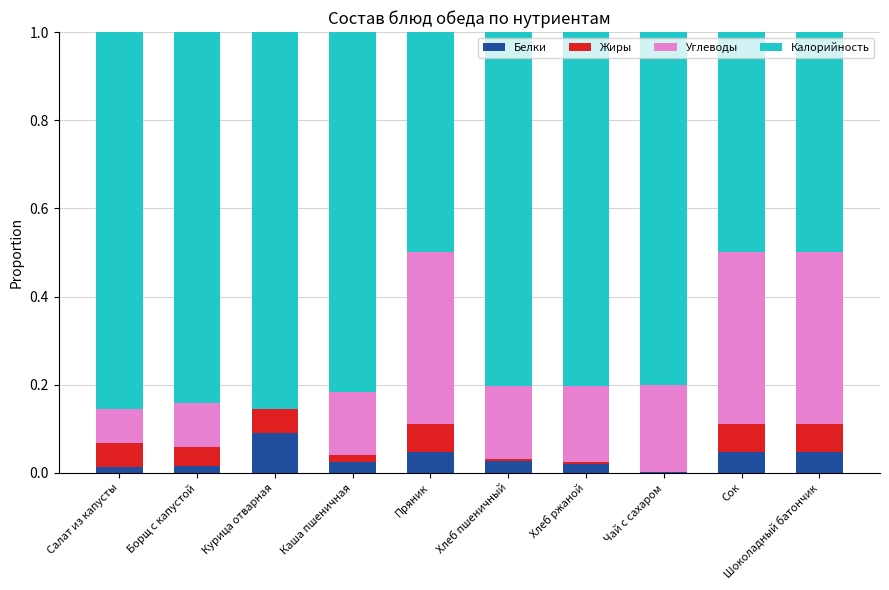

Does the chart contain stacked bars?

Yes